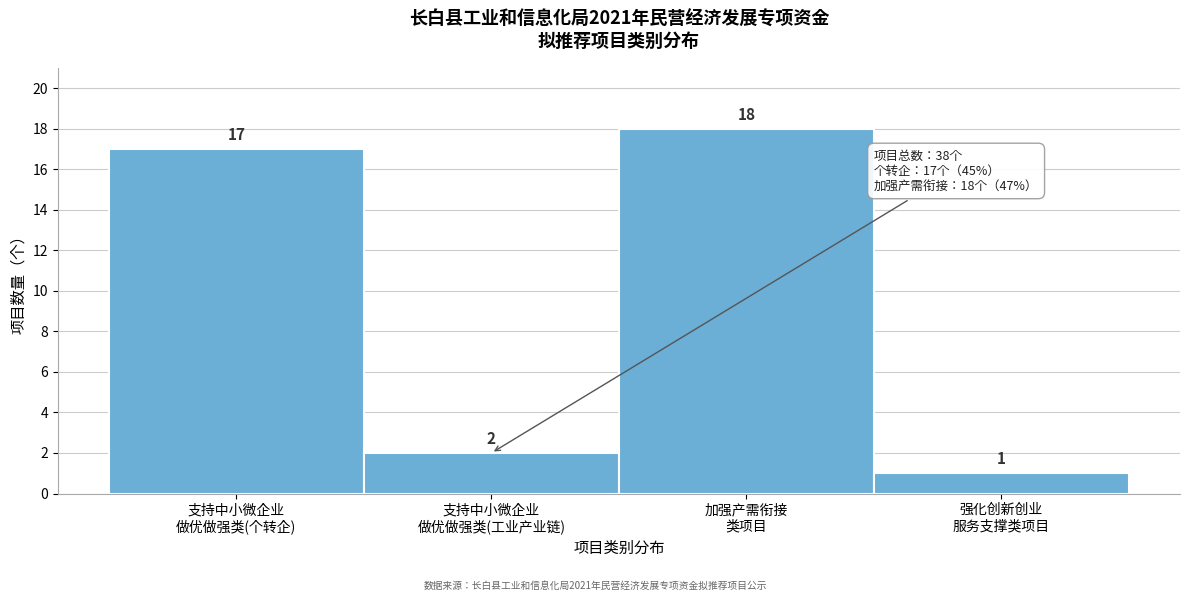

Reading left to right, extract all data points from this chart.

17	2	18	1